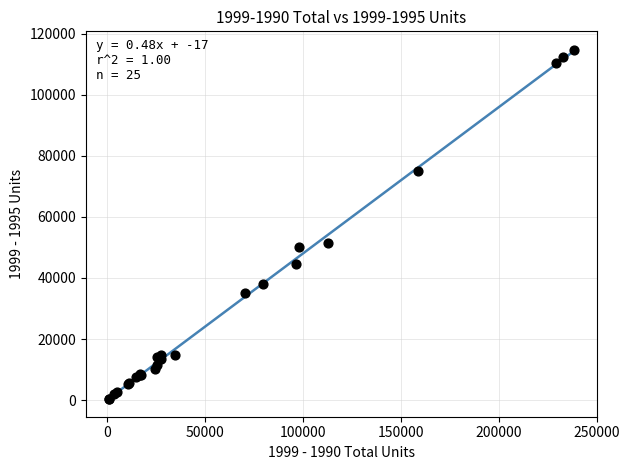

What Y value in the scatter plot is closest to 57608?

51351